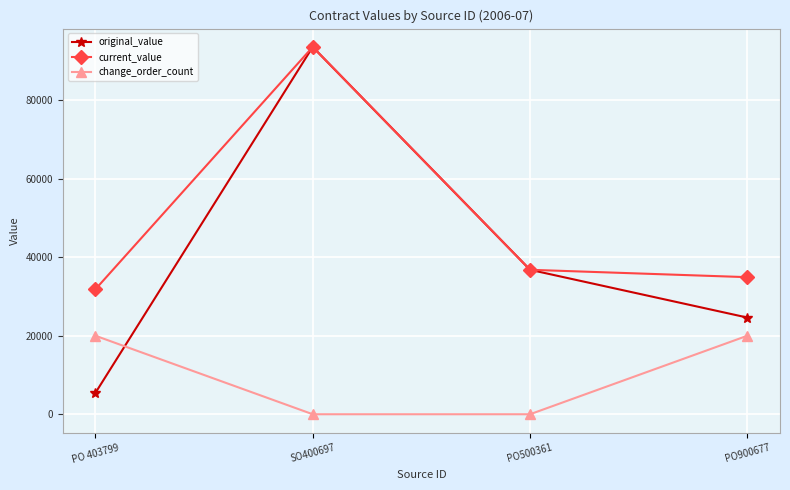

List the series in order of their overall mean, highest first.

current_value, original_value, change_order_count